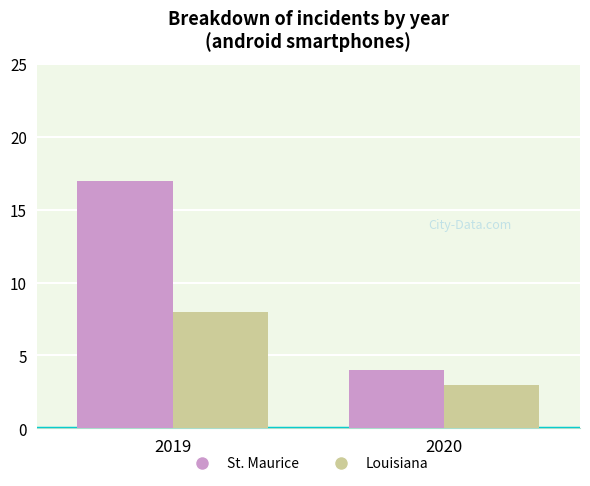

Which series has the largest range (max minus min)?

St. Maurice